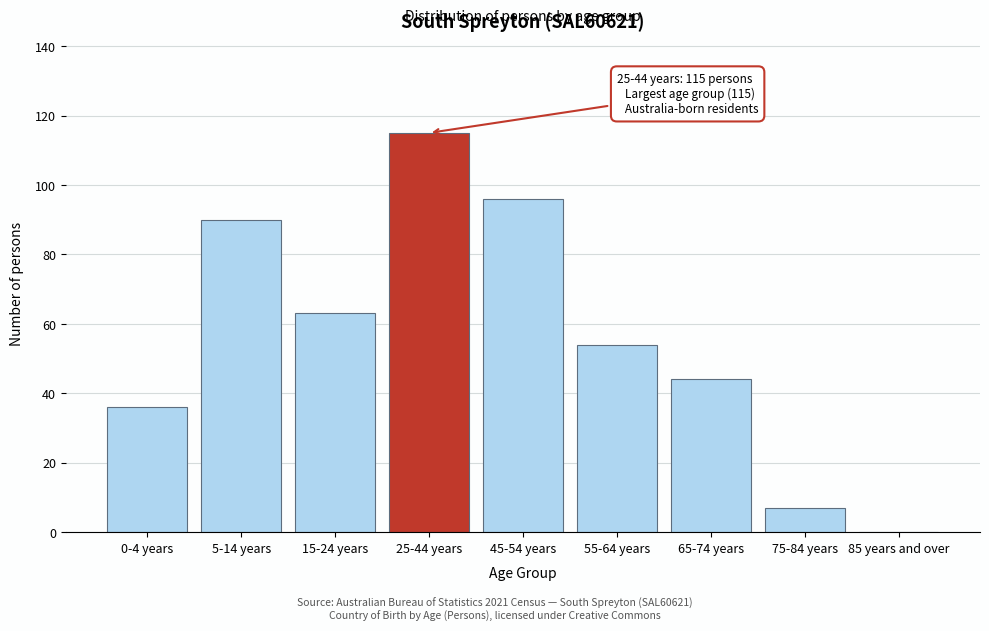

Reading right to left, extract all data points from this chart.

85 years and over=0	75-84 years=7	65-74 years=44	55-64 years=54	45-54 years=96	25-44 years=115	15-24 years=63	5-14 years=90	0-4 years=36